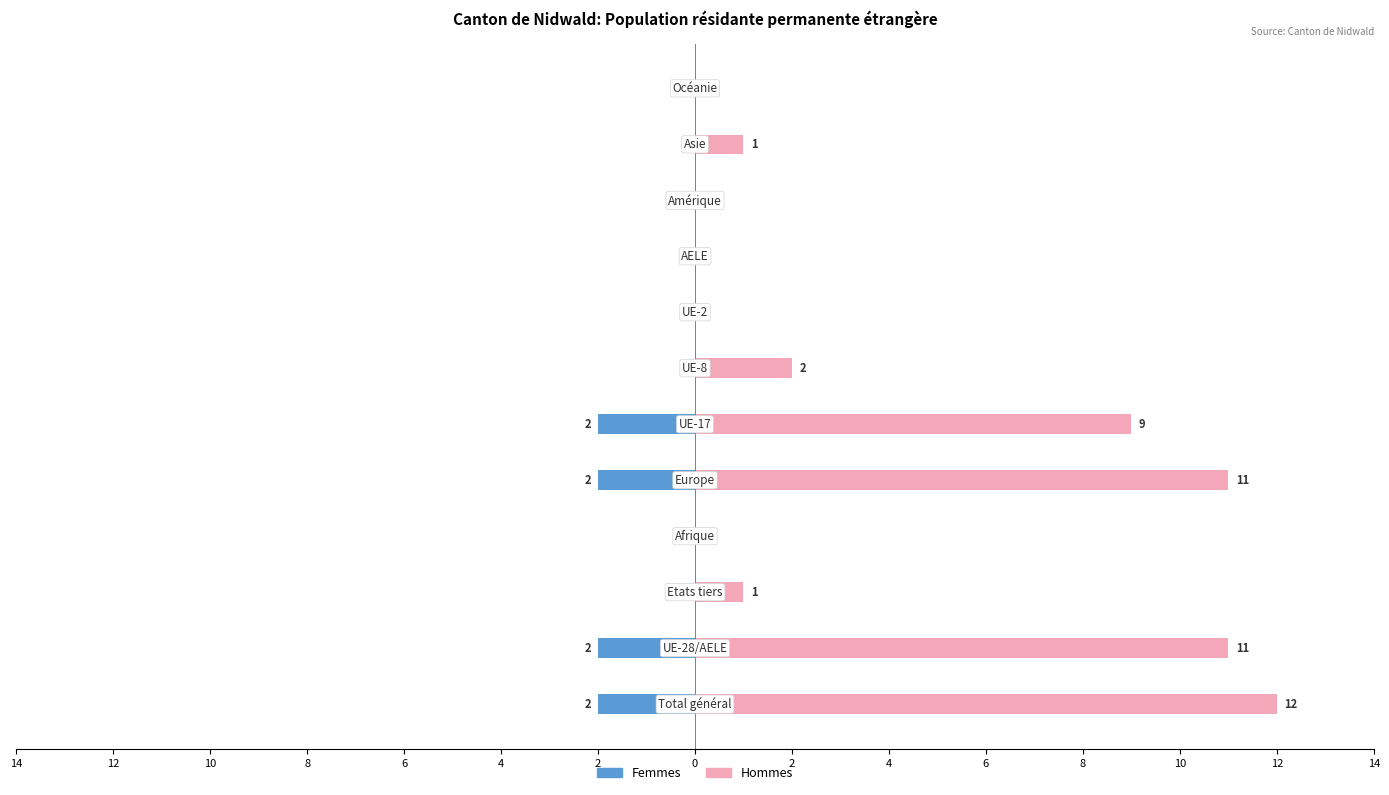

What is the sum of all Hommes values?

47